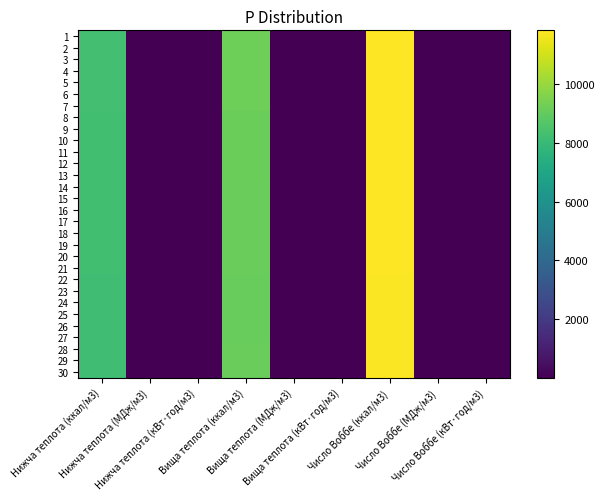

Reading left to right, extract all data points from this chart.

1: Нижча теплота (ккал/м3)=8316.6	Нижча теплота (МДж/м3)=34.8	Нижча теплота (кВт·год/м3)=9.7	Вища теплота (ккал/м3)=9209.9	Вища теплота (МДж/м3)=38.6	Вища теплота (кВт·год/м3)=10.7	Число Воббе (ккал/м3)=11827.6	Число Воббе (МДж/м3)=49.5	Число Воббе (кВт·год/м3)=13.8
2: Нижча теплота (ккал/м3)=8316.6	Нижча теплота (МДж/м3)=34.8	Нижча теплота (кВт·год/м3)=9.7	Вища теплота (ккал/м3)=9209.9	Вища теплота (МДж/м3)=38.6	Вища теплота (кВт·год/м3)=10.7	Число Воббе (ккал/м3)=11827.6	Число Воббе (МДж/м3)=49.5	Число Воббе (кВт·год/м3)=13.8
3: Нижча теплота (ккал/м3)=8316.6	Нижча теплота (МДж/м3)=34.8	Нижча теплота (кВт·год/м3)=9.7	Вища теплота (ккал/м3)=9209.9	Вища теплота (МДж/м3)=38.6	Вища теплота (кВт·год/м3)=10.7	Число Воббе (ккал/м3)=11827.6	Число Воббе (МДж/м3)=49.5	Число Воббе (кВт·год/м3)=13.8
4: Нижча теплота (ккал/м3)=8316.6	Нижча теплота (МДж/м3)=34.8	Нижча теплота (кВт·год/м3)=9.7	Вища теплота (ккал/м3)=9209.9	Вища теплота (МДж/м3)=38.6	Вища теплота (кВт·год/м3)=10.7	Число Воббе (ккал/м3)=11827.6	Число Воббе (МДж/м3)=49.5	Число Воббе (кВт·год/м3)=13.8
5: Нижча теплота (ккал/м3)=8316.6	Нижча теплота (МДж/м3)=34.8	Нижча теплота (кВт·год/м3)=9.7	Вища теплота (ккал/м3)=9209.9	Вища теплота (МДж/м3)=38.6	Вища теплота (кВт·год/м3)=10.7	Число Воббе (ккал/м3)=11827.6	Число Воббе (МДж/м3)=49.5	Число Воббе (кВт·год/м3)=13.8
6: Нижча теплота (ккал/м3)=8316.6	Нижча теплота (МДж/м3)=34.8	Нижча теплота (кВт·год/м3)=9.7	Вища теплота (ккал/м3)=9209.9	Вища теплота (МДж/м3)=38.6	Вища теплота (кВт·год/м3)=10.7	Число Воббе (ккал/м3)=11827.6	Число Воббе (МДж/м3)=49.5	Число Воббе (кВт·год/м3)=13.8
7: Нижча теплота (ккал/м3)=8316.6	Нижча теплота (МДж/м3)=34.8	Нижча теплота (кВт·год/м3)=9.7	Вища теплота (ккал/м3)=9209.9	Вища теплота (МДж/м3)=38.6	Вища теплота (кВт·год/м3)=10.7	Число Воббе (ккал/м3)=11827.6	Число Воббе (МДж/м3)=49.5	Число Воббе (кВт·год/м3)=13.8
8: Нижча теплота (ккал/м3)=8259.3	Нижча теплота (МДж/м3)=34.6	Нижча теплота (кВт·год/м3)=9.6	Вища теплота (ккал/м3)=9150.2	Вища теплота (МДж/м3)=38.3	Вища теплота (кВт·год/м3)=10.6	Число Воббе (ккал/м3)=11801.4	Число Воббе (МДж/м3)=49.4	Число Воббе (кВт·год/м3)=13.7
9: Нижча теплота (ккал/м3)=8259.3	Нижча теплота (МДж/м3)=34.6	Нижча теплота (кВт·год/м3)=9.6	Вища теплота (ккал/м3)=9150.2	Вища теплота (МДж/м3)=38.3	Вища теплота (кВт·год/м3)=10.6	Число Воббе (ккал/м3)=11801.4	Число Воббе (МДж/м3)=49.4	Число Воббе (кВт·год/м3)=13.7
10: Нижча теплота (ккал/м3)=8259.3	Нижча теплота (МДж/м3)=34.6	Нижча теплота (кВт·год/м3)=9.6	Вища теплота (ккал/м3)=9150.2	Вища теплота (МДж/м3)=38.3	Вища теплота (кВт·год/м3)=10.6	Число Воббе (ккал/м3)=11801.4	Число Воббе (МДж/м3)=49.4	Число Воббе (кВт·год/м3)=13.7
11: Нижча теплота (ккал/м3)=8259.3	Нижча теплота (МДж/м3)=34.6	Нижча теплота (кВт·год/м3)=9.6	Вища теплота (ккал/м3)=9150.2	Вища теплота (МДж/м3)=38.3	Вища теплота (кВт·год/м3)=10.6	Число Воббе (ккал/м3)=11801.4	Число Воббе (МДж/м3)=49.4	Число Воббе (кВт·год/м3)=13.7
12: Нижча теплота (ккал/м3)=8259.3	Нижча теплота (МДж/м3)=34.6	Нижча теплота (кВт·год/м3)=9.6	Вища теплота (ккал/м3)=9150.2	Вища теплота (МДж/м3)=38.3	Вища теплота (кВт·год/м3)=10.6	Число Воббе (ккал/м3)=11801.4	Число Воббе (МДж/м3)=49.4	Число Воббе (кВт·год/м3)=13.7
13: Нижча теплота (ккал/м3)=8259.3	Нижча теплота (МДж/м3)=34.6	Нижча теплота (кВт·год/м3)=9.6	Вища теплота (ккал/м3)=9150.2	Вища теплота (МДж/м3)=38.3	Вища теплота (кВт·год/м3)=10.6	Число Воббе (ккал/м3)=11801.4	Число Воббе (МДж/м3)=49.4	Число Воббе (кВт·год/м3)=13.7
14: Нижча теплота (ккал/м3)=8247.3	Нижча теплота (МДж/м3)=34.5	Нижча теплота (кВт·год/м3)=9.6	Вища теплота (ккал/м3)=9135.9	Вища теплота (МДж/м3)=38.2	Вища теплота (кВт·год/м3)=10.6	Число Воббе (ккал/м3)=11787.0	Число Воббе (МДж/м3)=49.4	Число Воббе (кВт·год/м3)=13.7
15: Нижча теплота (ккал/м3)=8247.3	Нижча теплота (МДж/м3)=34.5	Нижча теплота (кВт·год/м3)=9.6	Вища теплота (ккал/м3)=9135.9	Вища теплота (МДж/м3)=38.2	Вища теплота (кВт·год/м3)=10.6	Число Воббе (ккал/м3)=11787.0	Число Воббе (МДж/м3)=49.4	Число Воббе (кВт·год/м3)=13.7
16: Нижча теплота (ккал/м3)=8247.3	Нижча теплота (МДж/м3)=34.5	Нижча теплота (кВт·год/м3)=9.6	Вища теплота (ккал/м3)=9135.9	Вища теплота (МДж/м3)=38.2	Вища теплота (кВт·год/м3)=10.6	Число Воббе (ккал/м3)=11787.0	Число Воббе (МДж/м3)=49.4	Число Воббе (кВт·год/м3)=13.7
17: Нижча теплота (ккал/м3)=8247.3	Нижча теплота (МДж/м3)=34.5	Нижча теплота (кВт·год/м3)=9.6	Вища теплота (ккал/м3)=9135.9	Вища теплота (МДж/м3)=38.2	Вища теплота (кВт·год/м3)=10.6	Число Воббе (ккал/м3)=11787.0	Число Воббе (МДж/м3)=49.4	Число Воббе (кВт·год/м3)=13.7
18: Нижча теплота (ккал/м3)=8247.3	Нижча теплота (МДж/м3)=34.5	Нижча теплота (кВт·год/м3)=9.6	Вища теплота (ккал/м3)=9135.9	Вища теплота (МДж/м3)=38.2	Вища теплота (кВт·год/м3)=10.6	Число Воббе (ккал/м3)=11787.0	Число Воббе (МДж/м3)=49.4	Число Воббе (кВт·год/м3)=13.7
19: Нижча теплота (ккал/м3)=8247.3	Нижча теплота (МДж/м3)=34.5	Нижча теплота (кВт·год/м3)=9.6	Вища теплота (ккал/м3)=9135.9	Вища теплота (МДж/м3)=38.2	Вища теплота (кВт·год/м3)=10.6	Число Воббе (ккал/м3)=11787.0	Число Воббе (МДж/м3)=49.4	Число Воббе (кВт·год/м3)=13.7
20: Нижча теплота (ккал/м3)=8247.3	Нижча теплота (МДж/м3)=34.5	Нижча теплота (кВт·год/м3)=9.6	Вища теплота (ккал/м3)=9135.9	Вища теплота (МДж/м3)=38.2	Вища теплота (кВт·год/м3)=10.6	Число Воббе (ккал/м3)=11787.0	Число Воббе (МДж/м3)=49.4	Число Воббе (кВт·год/м3)=13.7
21: Нижча теплота (ккал/м3)=8247.3	Нижча теплота (МДж/м3)=34.5	Нижча теплота (кВт·год/м3)=9.6	Вища теплота (ккал/м3)=9135.9	Вища теплота (МДж/м3)=38.2	Вища теплота (кВт·год/м3)=10.6	Число Воббе (ккал/м3)=11787.0	Число Воббе (МДж/м3)=49.4	Число Воббе (кВт·год/м3)=13.7
22: Нижча теплота (ккал/м3)=8213.9	Нижча теплота (МДж/м3)=34.4	Нижча теплота (кВт·год/м3)=9.6	Вища теплота (ккал/м3)=9097.6	Вища теплота (МДж/м3)=38.1	Вища теплота (кВт·год/м3)=10.6	Число Воббе (ккал/м3)=11770.3	Число Воббе (МДж/м3)=49.3	Число Воббе (кВт·год/м3)=13.7
23: Нижча теплота (ккал/м3)=8213.9	Нижча теплота (МДж/м3)=34.4	Нижча теплота (кВт·год/м3)=9.6	Вища теплота (ккал/м3)=9097.6	Вища теплота (МДж/м3)=38.1	Вища теплота (кВт·год/м3)=10.6	Число Воббе (ккал/м3)=11770.3	Число Воббе (МДж/м3)=49.3	Число Воббе (кВт·год/м3)=13.7
24: Нижча теплота (ккал/м3)=8213.9	Нижча теплота (МДж/м3)=34.4	Нижча теплота (кВт·год/м3)=9.6	Вища теплота (ккал/м3)=9097.6	Вища теплота (МДж/м3)=38.1	Вища теплота (кВт·год/м3)=10.6	Число Воббе (ккал/м3)=11770.3	Число Воббе (МДж/м3)=49.3	Число Воббе (кВт·год/м3)=13.7
25: Нижча теплота (ккал/м3)=8213.9	Нижча теплота (МДж/м3)=34.4	Нижча теплота (кВт·год/м3)=9.6	Вища теплота (ккал/м3)=9097.6	Вища теплота (МДж/м3)=38.1	Вища теплота (кВт·год/м3)=10.6	Число Воббе (ккал/м3)=11770.3	Число Воббе (МДж/м3)=49.3	Число Воббе (кВт·год/м3)=13.7
26: Нижча теплота (ккал/м3)=8213.9	Нижча теплота (МДж/м3)=34.4	Нижча теплота (кВт·год/м3)=9.6	Вища теплота (ккал/м3)=9097.6	Вища теплота (МДж/м3)=38.1	Вища теплота (кВт·год/м3)=10.6	Число Воббе (ккал/м3)=11770.3	Число Воббе (МДж/м3)=49.3	Число Воббе (кВт·год/м3)=13.7
27: Нижча теплота (ккал/м3)=8213.9	Нижча теплота (МДж/м3)=34.4	Нижча теплота (кВт·год/м3)=9.6	Вища теплота (ккал/м3)=9097.6	Вища теплота (МДж/м3)=38.1	Вища теплота (кВт·год/м3)=10.6	Число Воббе (ккал/м3)=11770.3	Число Воббе (МДж/м3)=49.3	Число Воббе (кВт·год/м3)=13.7
28: Нижча теплота (ккал/м3)=8221.1	Нижча теплота (МДж/м3)=34.4	Нижча теплота (кВт·год/м3)=9.6	Вища теплота (ккал/м3)=9107.2	Вища теплота (МДж/м3)=38.1	Вища теплота (кВт·год/м3)=10.6	Число Воббе (ккал/м3)=11775.1	Число Воббе (МДж/м3)=49.3	Число Воббе (кВт·год/м3)=13.7
29: Нижча теплота (ккал/м3)=8221.1	Нижча теплота (МДж/м3)=34.4	Нижча теплота (кВт·год/м3)=9.6	Вища теплота (ккал/м3)=9107.2	Вища теплота (МДж/м3)=38.1	Вища теплота (кВт·год/м3)=10.6	Число Воббе (ккал/м3)=11775.1	Число Воббе (МДж/м3)=49.3	Число Воббе (кВт·год/м3)=13.7
30: Нижча теплота (ккал/м3)=8221.1	Нижча теплота (МДж/м3)=34.4	Нижча теплота (кВт·год/м3)=9.6	Вища теплота (ккал/м3)=9107.2	Вища теплота (МДж/м3)=38.1	Вища теплота (кВт·год/м3)=10.6	Число Воббе (ккал/м3)=11775.1	Число Воббе (МДж/м3)=49.3	Число Воббе (кВт·год/м3)=13.7